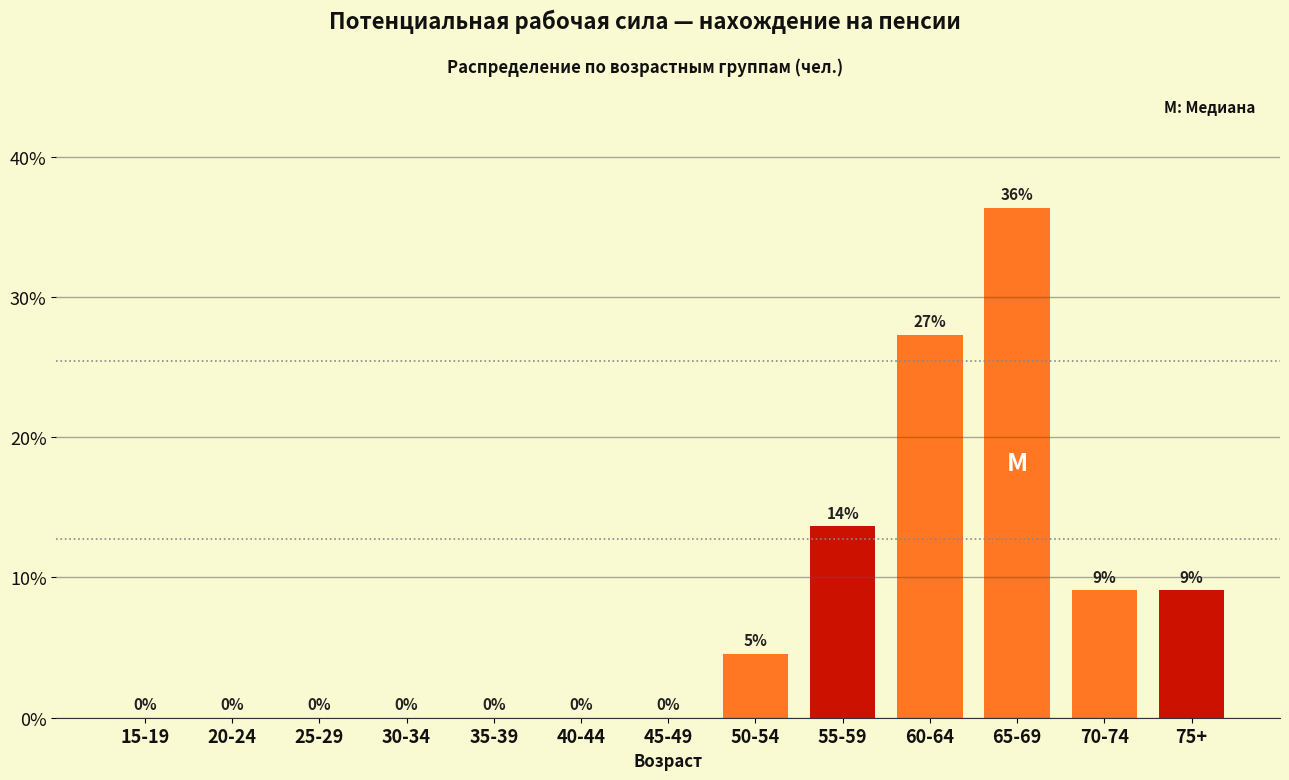

What is the sum of all values?

100.0